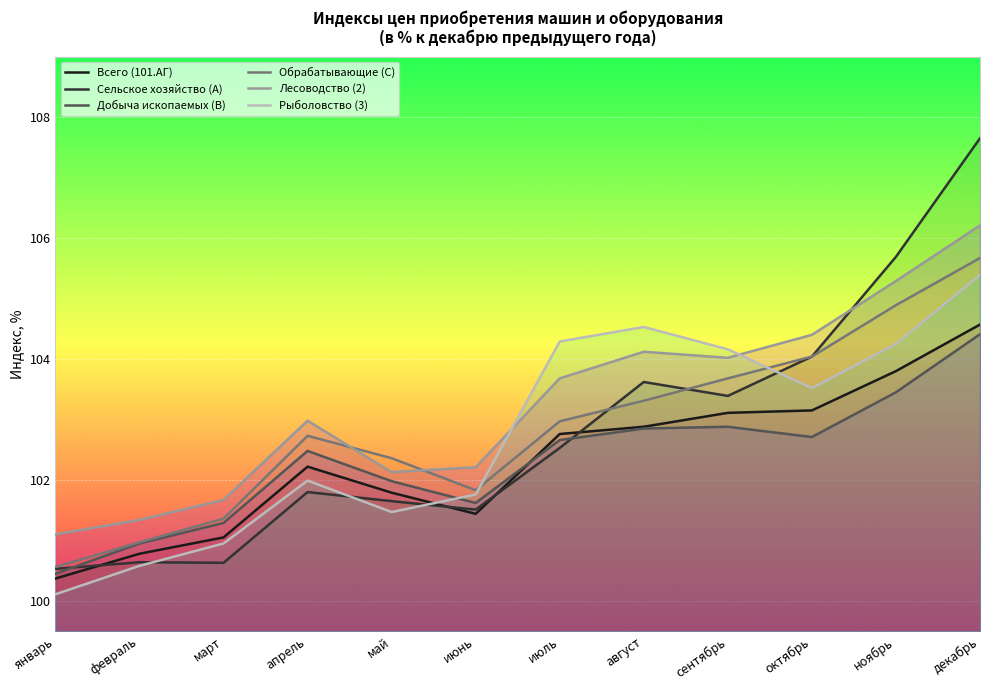

Count the number of categories in the chart.

12